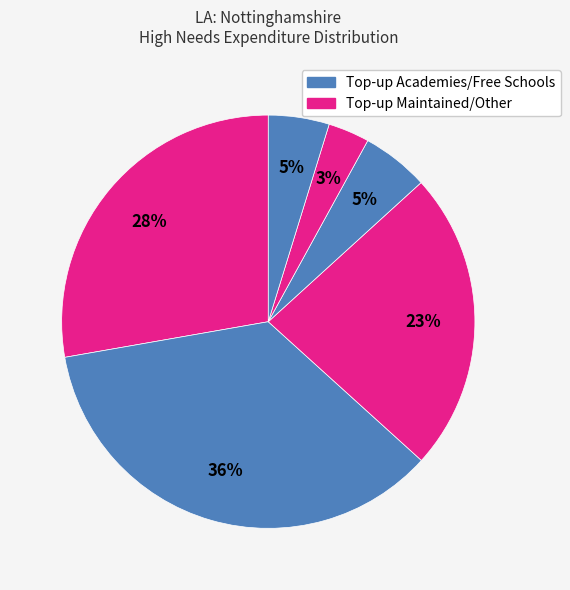

How many slices are in this pie chart?

6